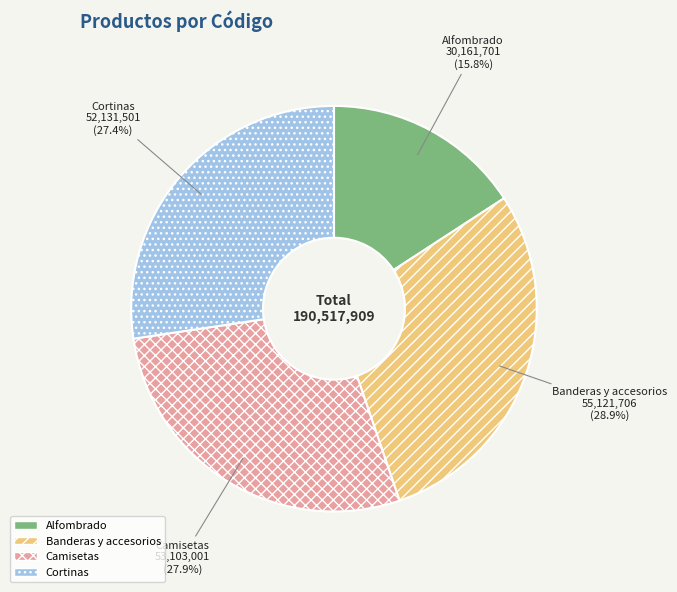

To the nearest percent, what percentage of the pie is Alfombrado?

16%